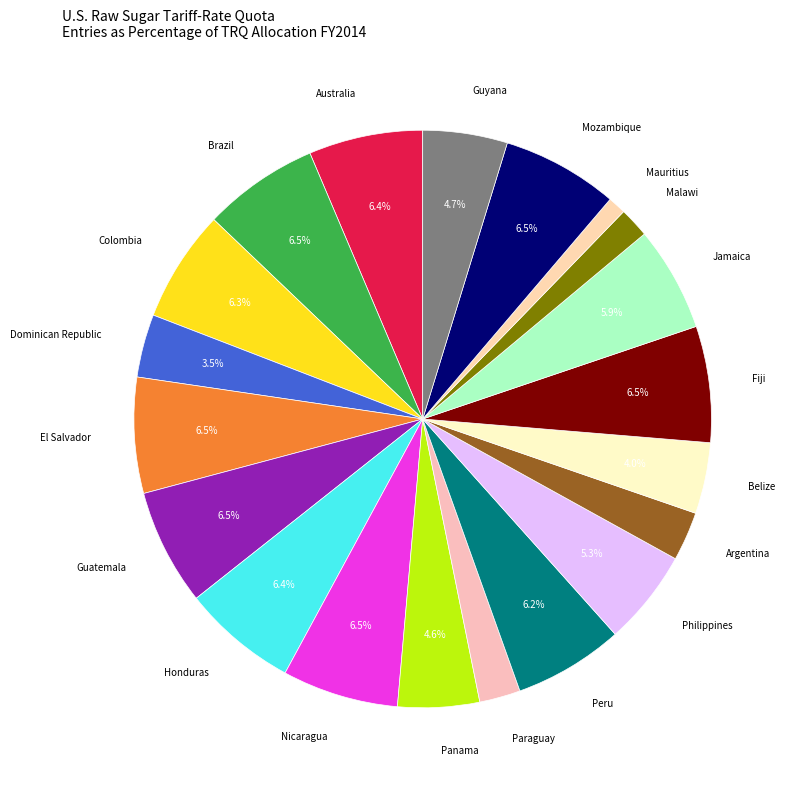

Is the sum of Colombia and Jamaica greater than half?

No